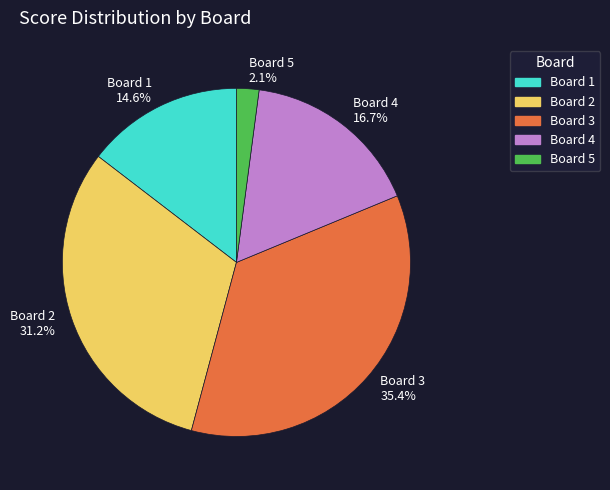

Combined, what portion of the pie is Board 3 and Board 1?

50.0%